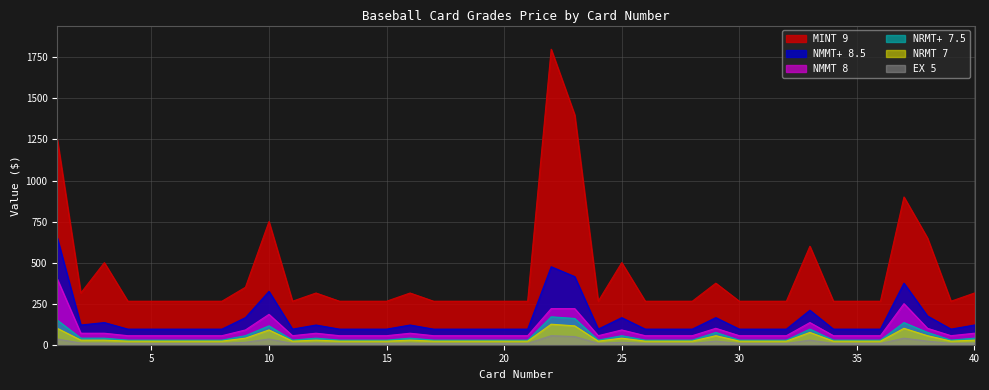

Which has a higher value, 32 or 8?

32